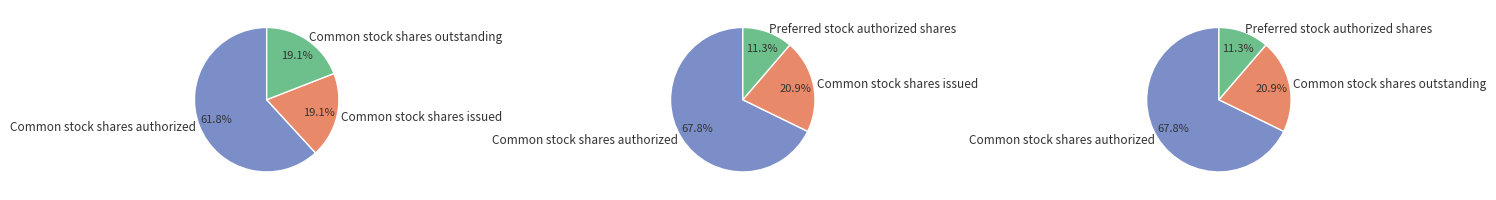

Which category accounts for the majority?

Common stock shares authorized